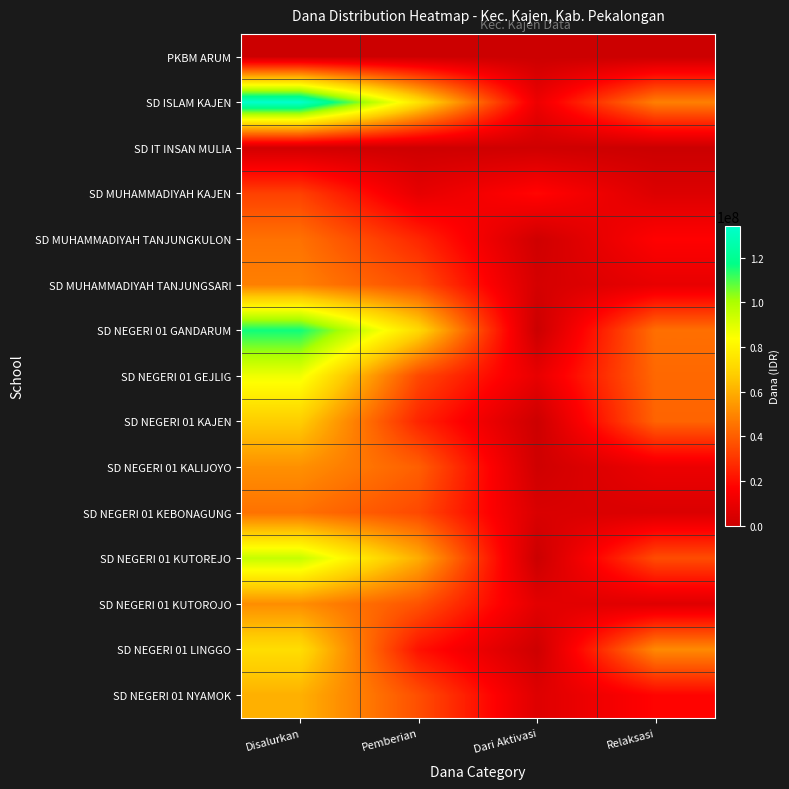

Which category has the lowest value across all series?

Dari Aktivasi